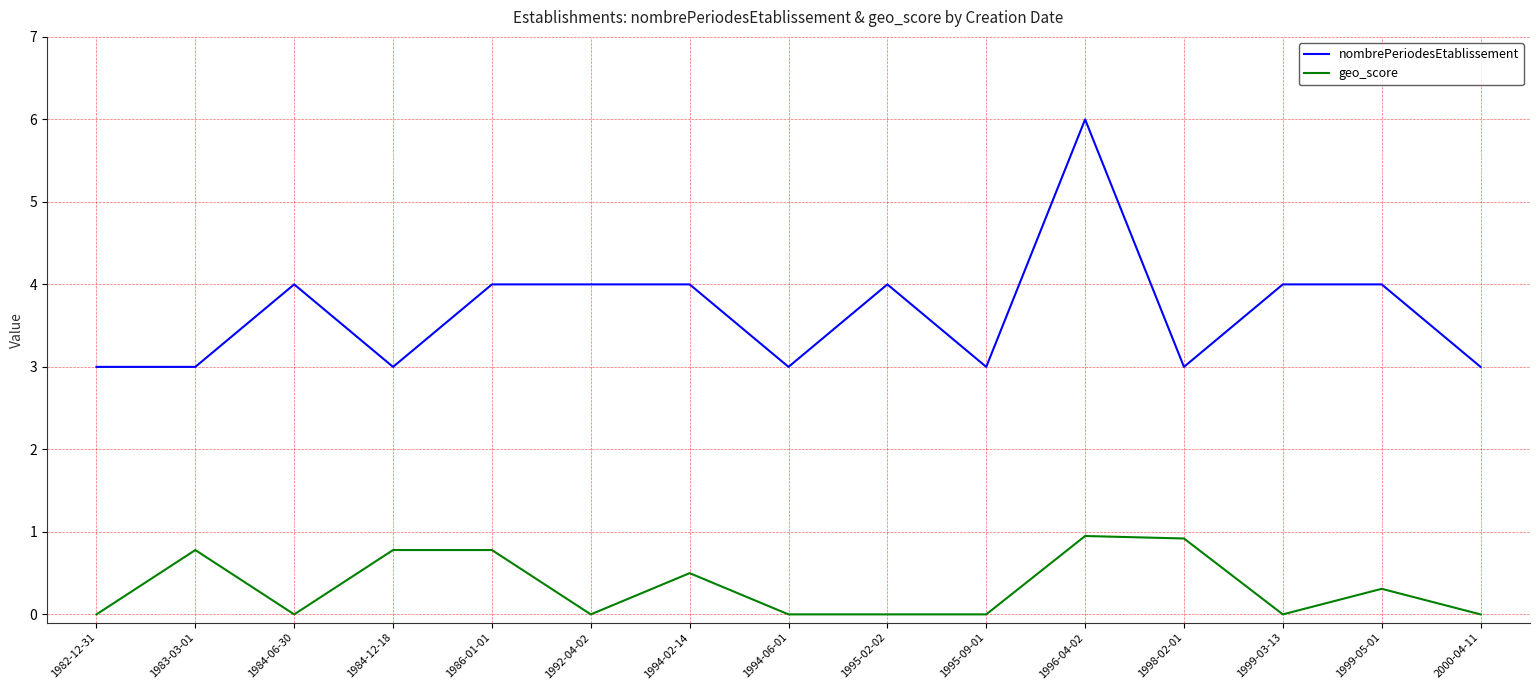

What position from the right is 1995-09-01?

6